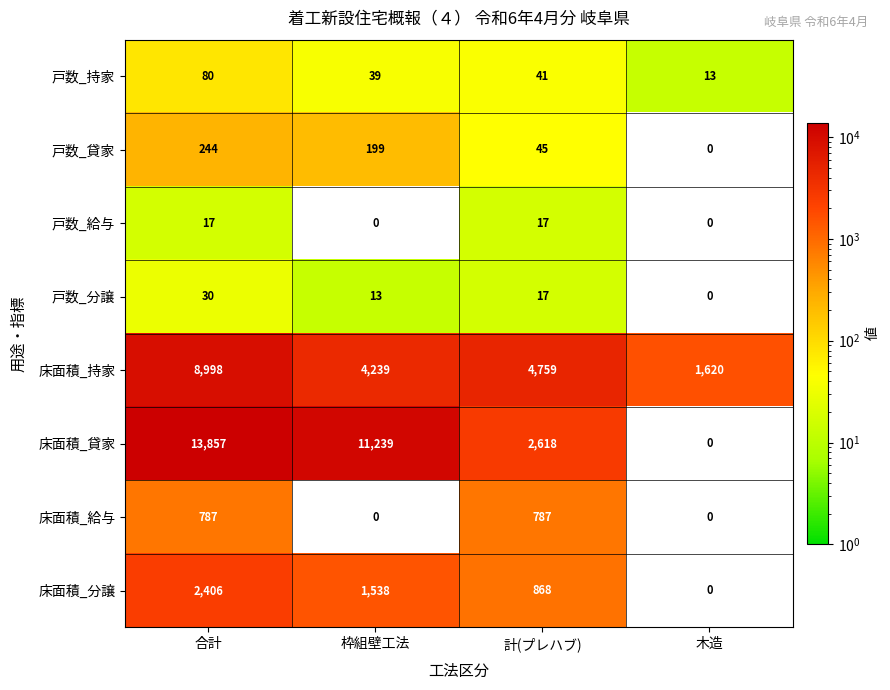

At which category is the sum across all series the highest?

合計